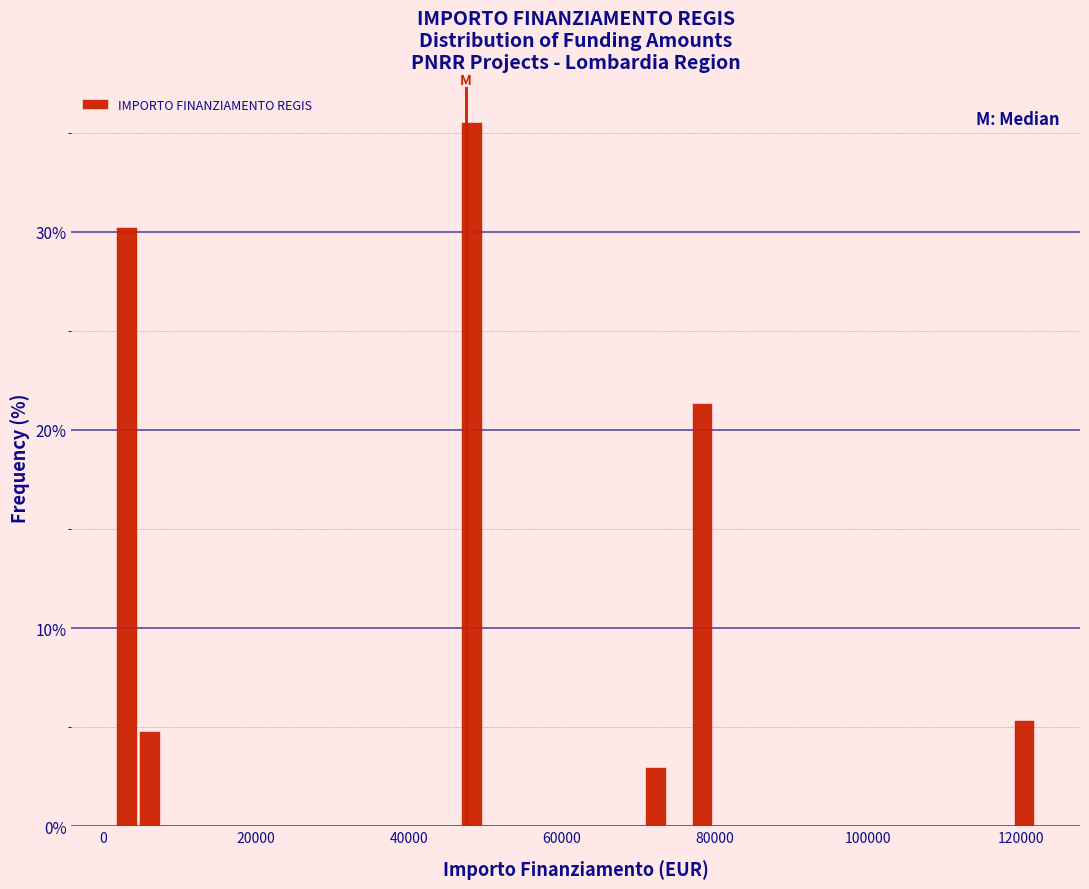

Around what value on the x-axis is the tallest bar? Give the approximate position of its centre, as read against the axis.

48000